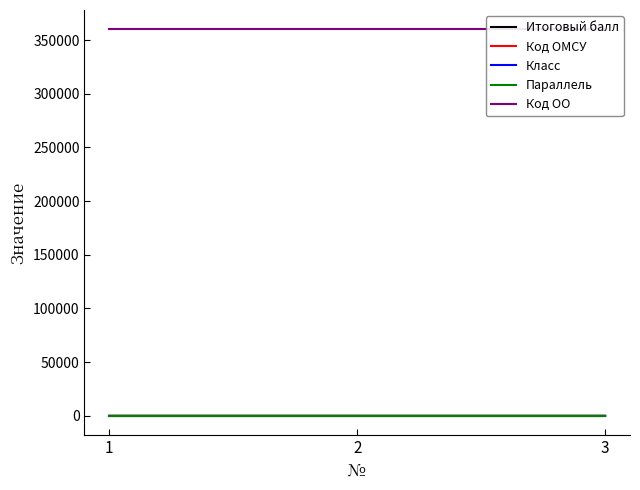

How many data points in Итоговый балл are less than 22?

1